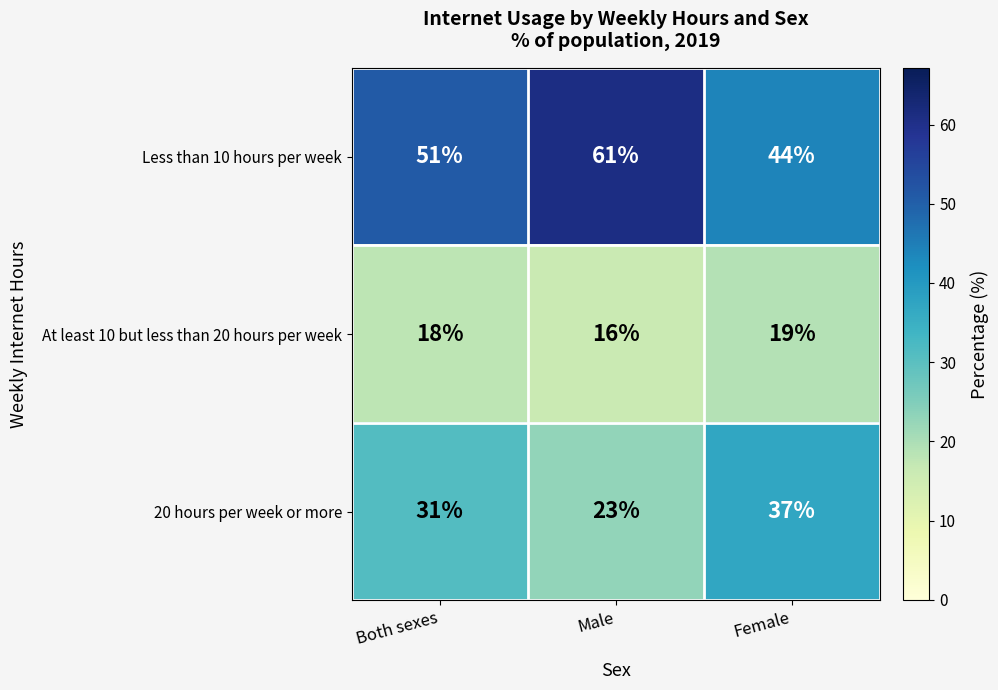

At Both sexes, list the series in order from largest to smallest.

Less than 10 hours per week, 20 hours per week or more, At least 10 but less than 20 hours per week